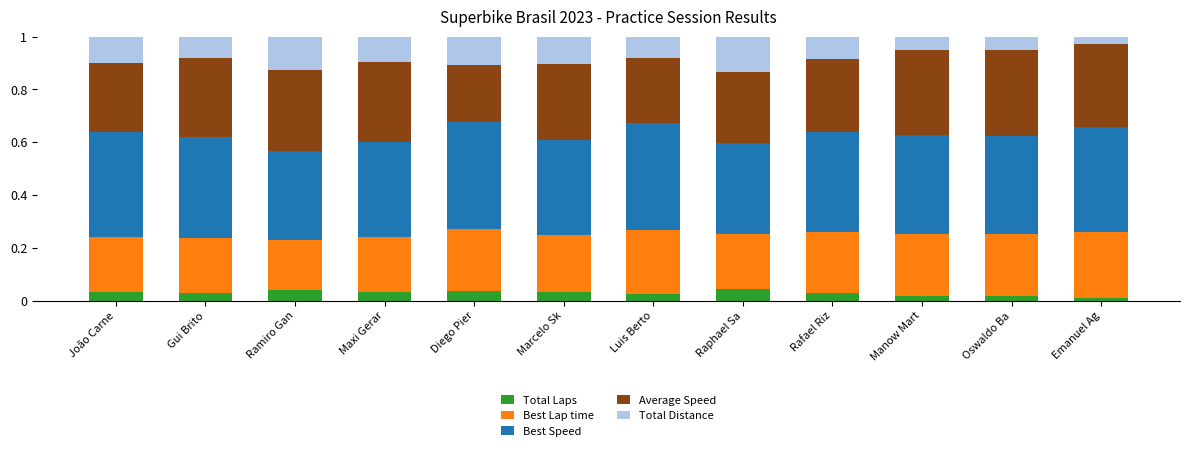

The Total Laps series shows 0.1 at Raphael Sa. True or false?

False